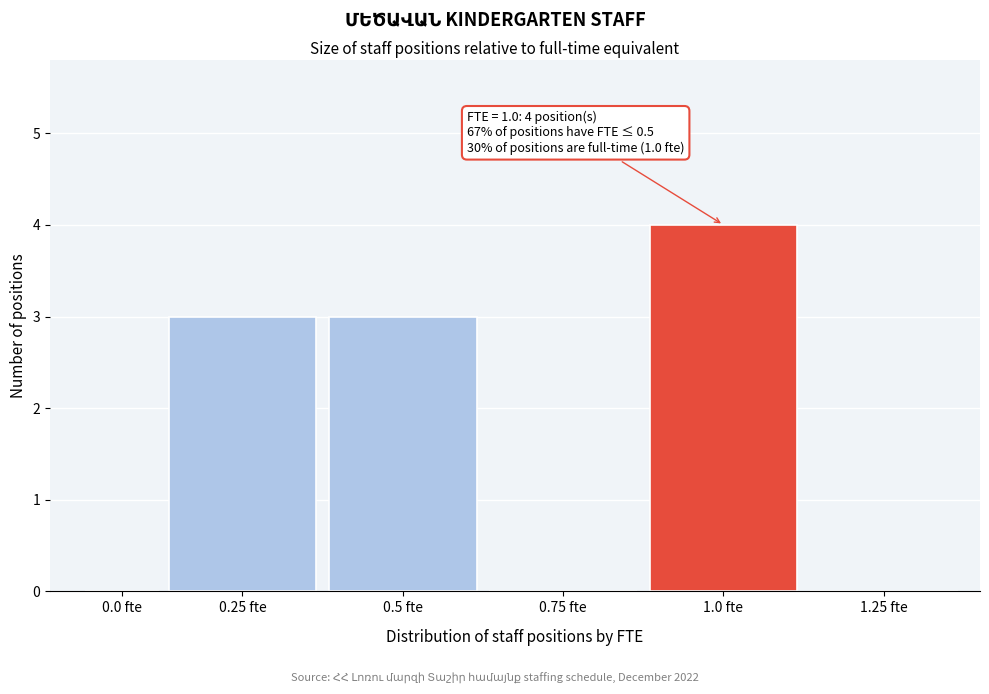

Reading left to right, what are all the values shown in this chart?

0.0 fte=0	0.25 fte=3	0.5 fte=3	0.75 fte=0	1.0 fte=4	1.25 fte=0